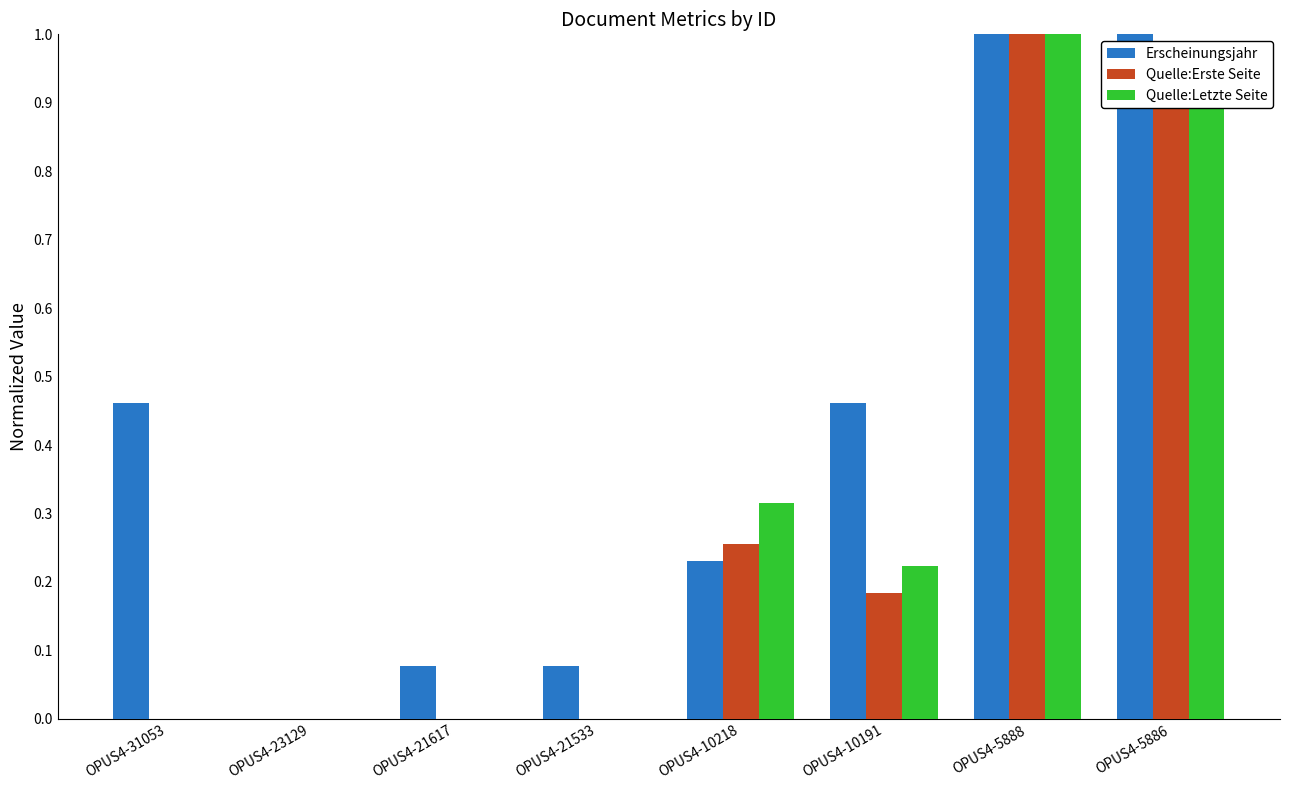

Between OPUS4-10218 and OPUS4-5886, which series saw the biggest shift?

Erscheinungsjahr